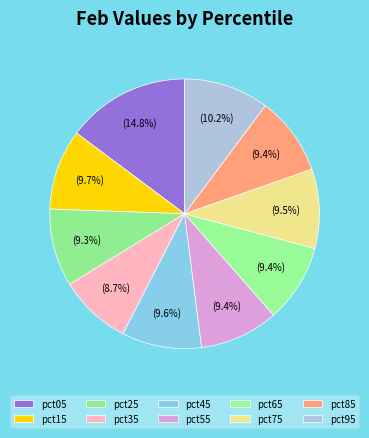

Rank the categories by value from highest to lowest.

pct05, pct95, pct15, pct45, pct75, pct55, pct85, pct65, pct25, pct35